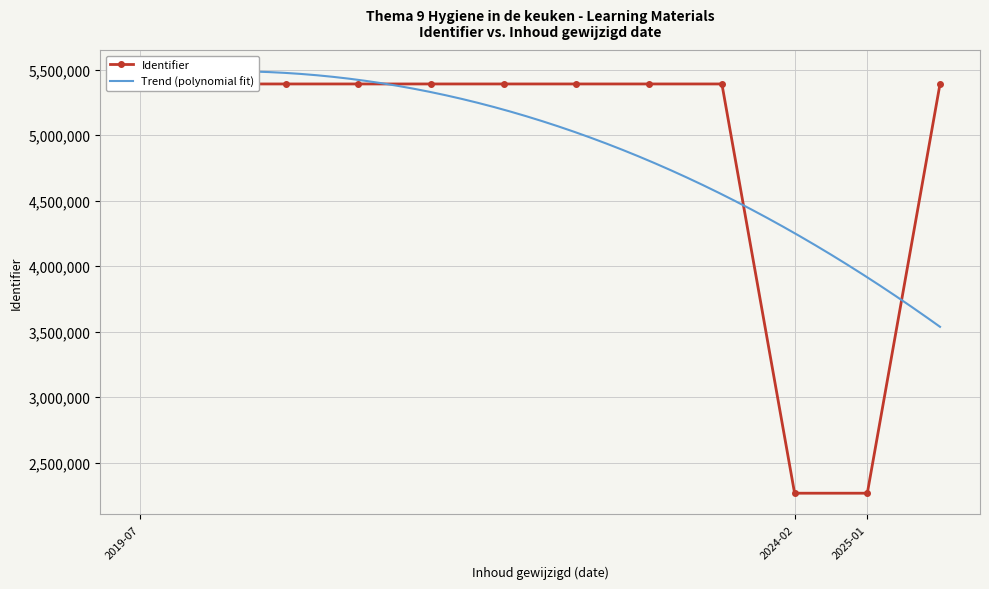

Which label corresponds to the smallest value in the chart?

2025-01-28